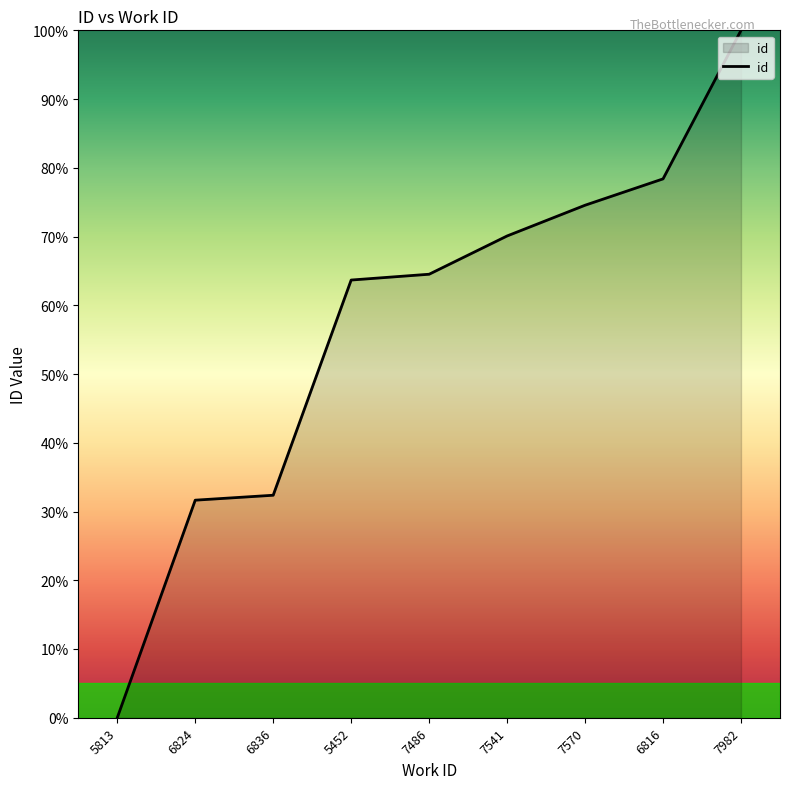

The value at 7982 is 100.0. True or false?

True